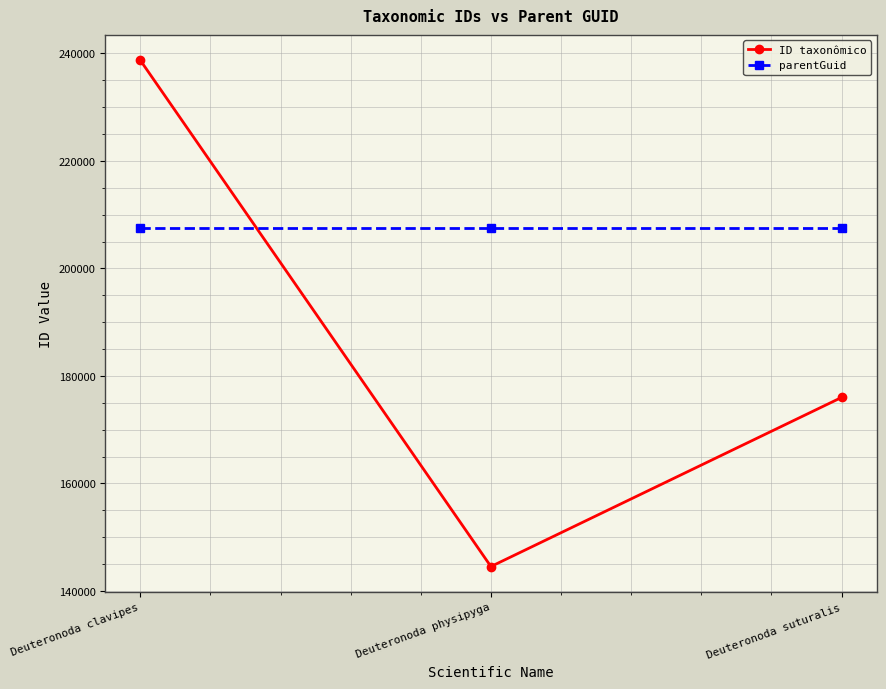

At which category is the sum across all series the highest?

Deuteronoda clavipes